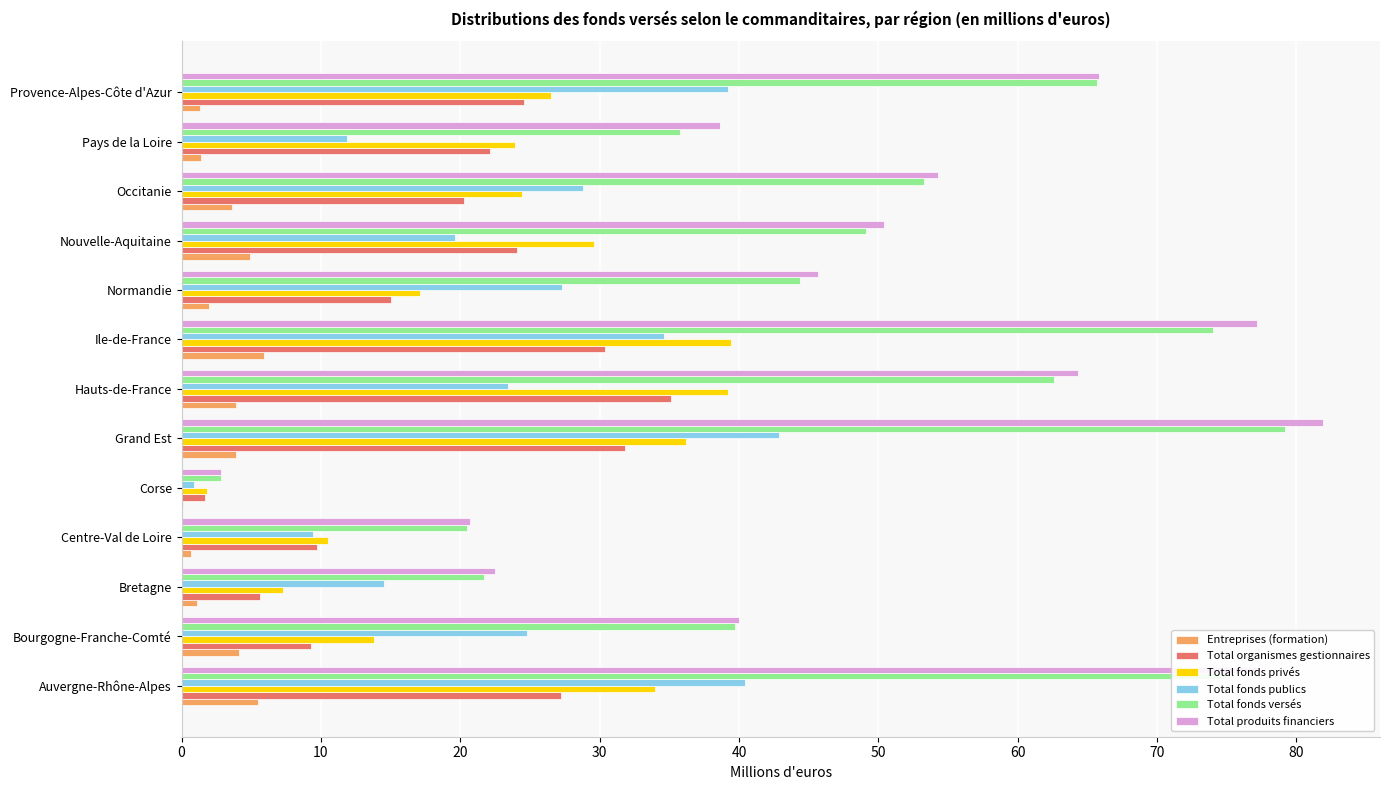

Count the number of data series in this chart.

6